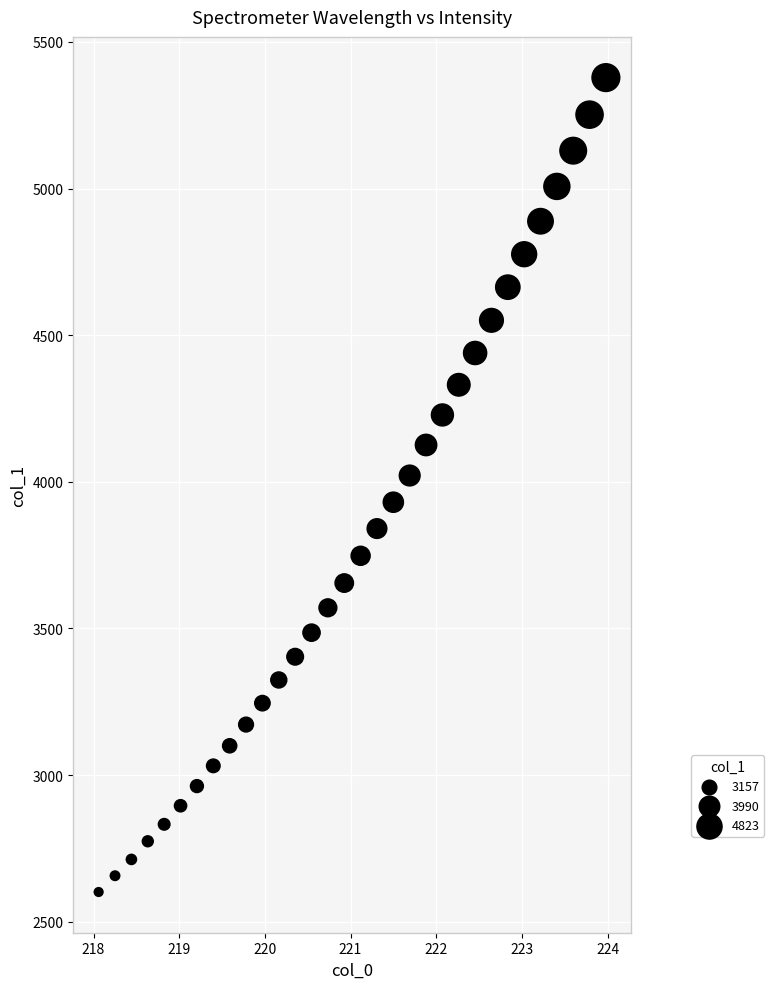

What is the range of Y values (max minus min)?

2777.2